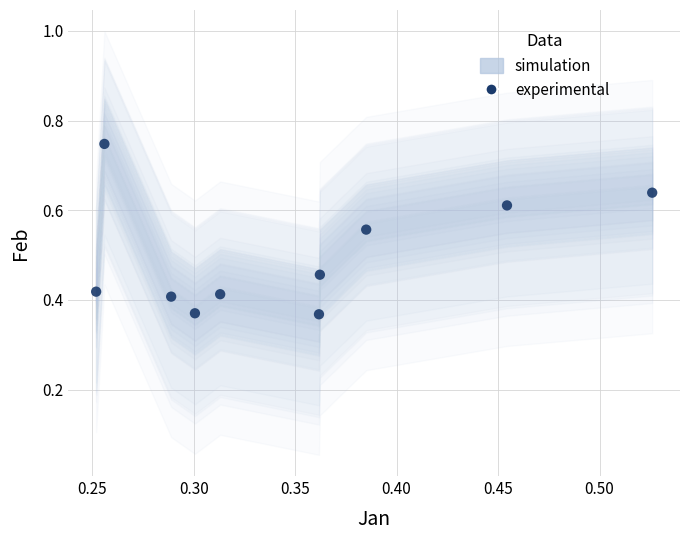

What is the range of X values (max minus min)?

0.3